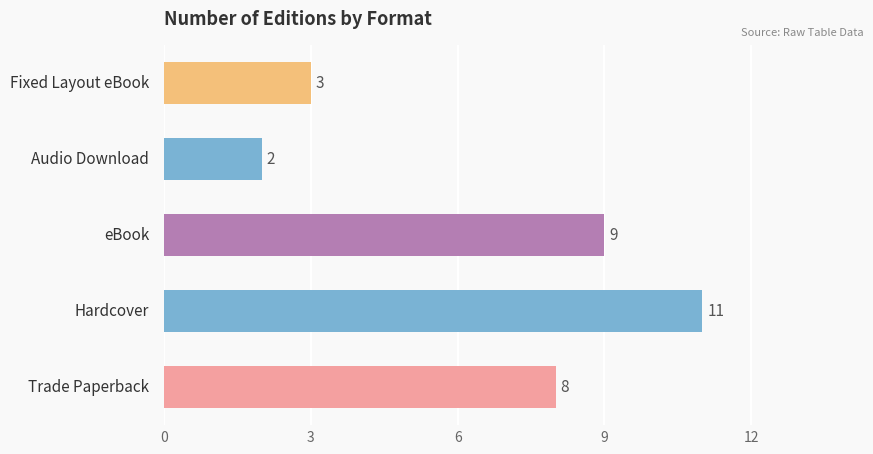

What is the difference between the maximum and second lowest values?

8